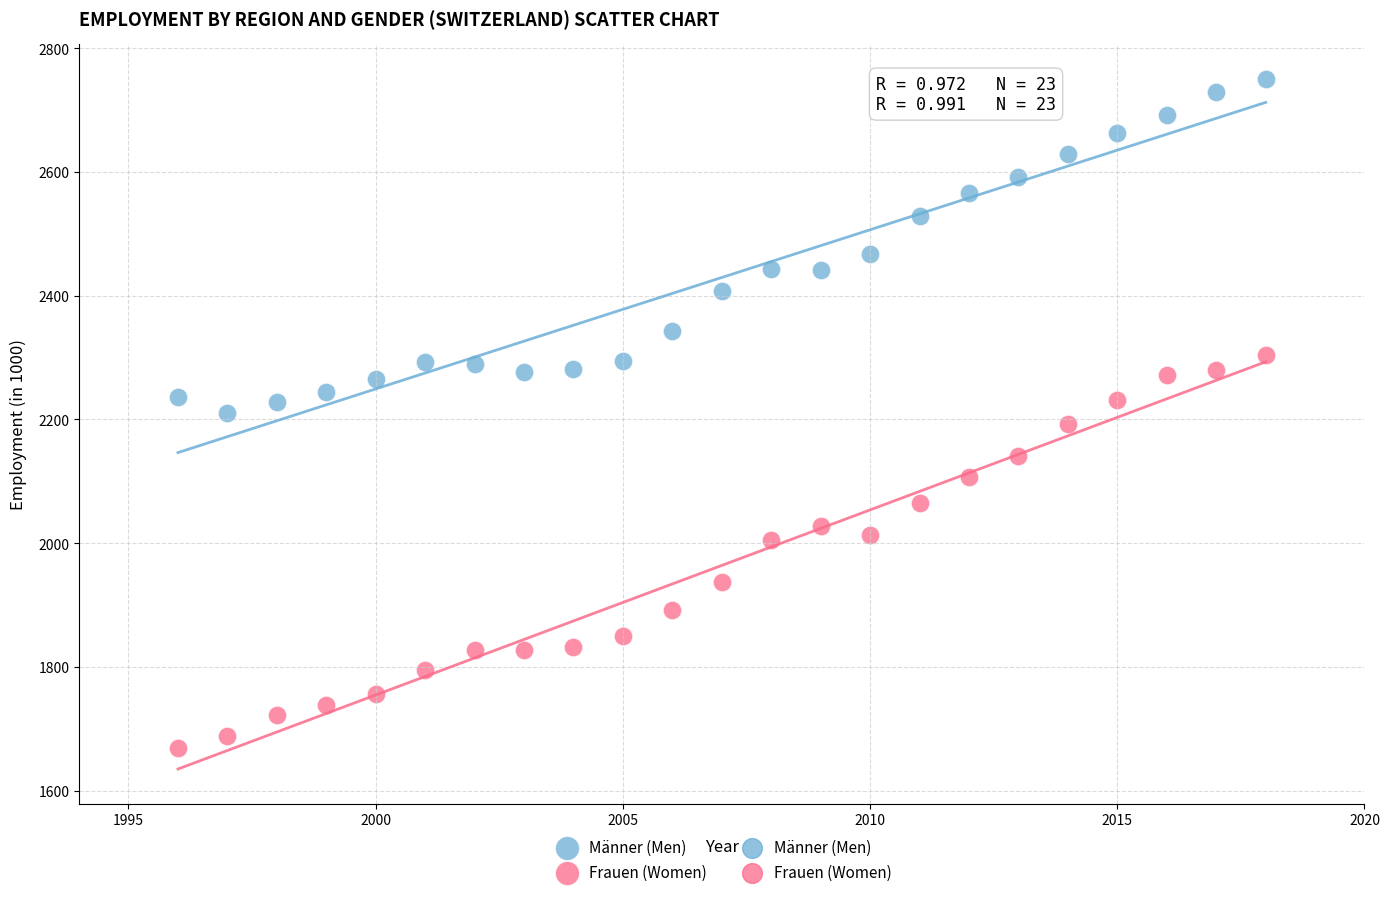

Which series reaches the maximum Y coordinate?

Männer (Men)